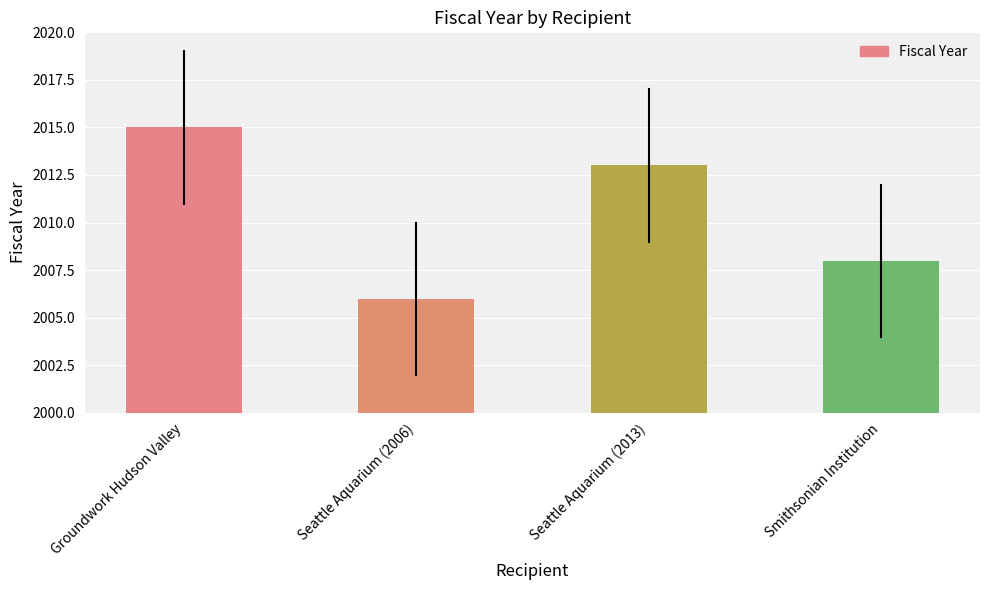

What is the sum of all values?

8042